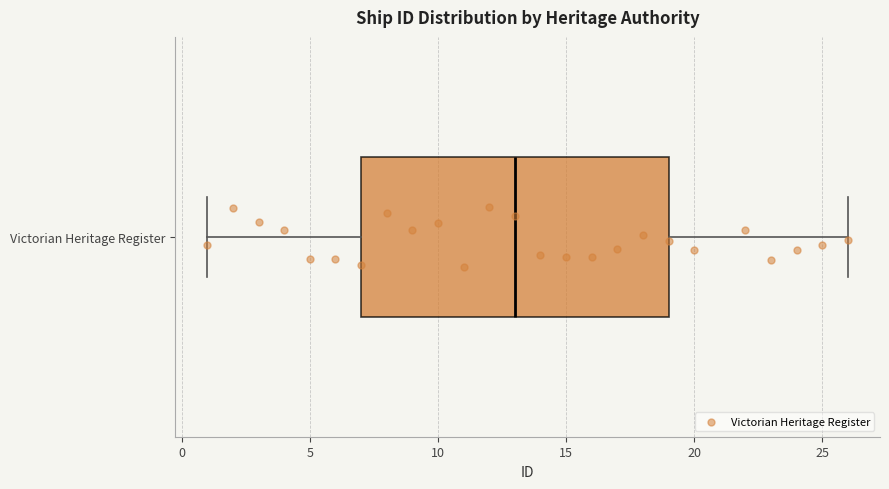

Transcribe this box plot: give where the median line is, the range the box spans, and where the two whiskers end, as read against the x-axis. The values are not printed on the chart, so give them approximately, as read against the axis.

median 13, box 7 to 19, whiskers 1 to 26